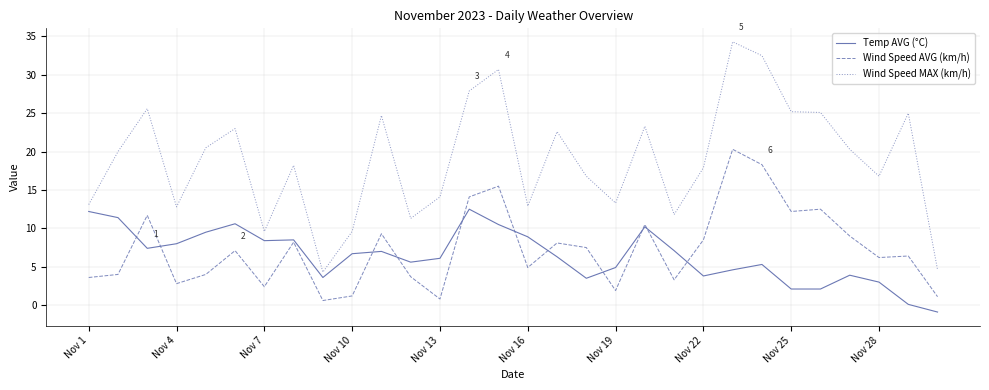

Which series has the largest total across all categories?

Wind Speed MAX (km/h)